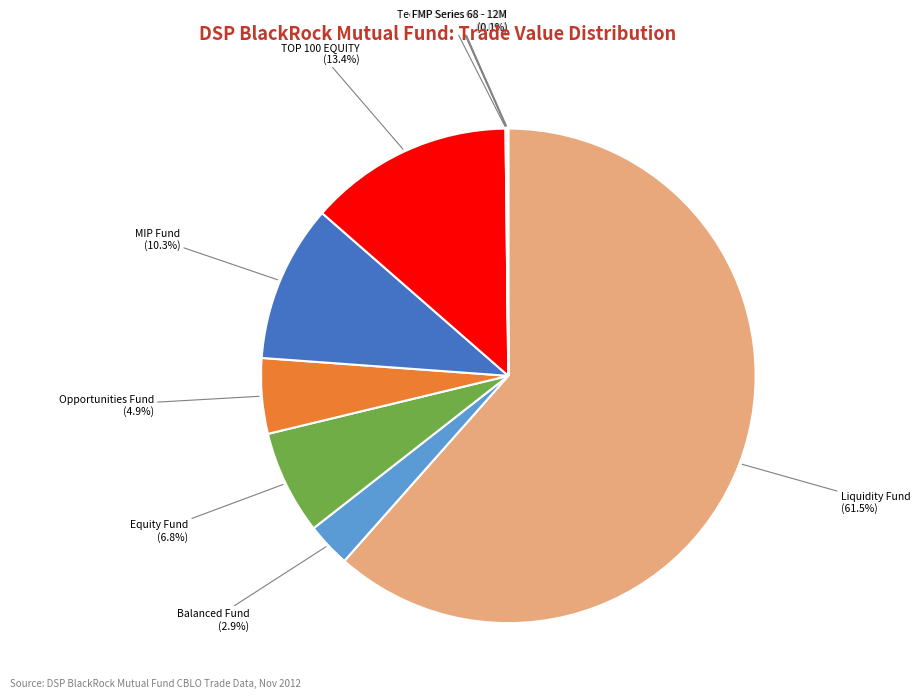

Is there any slice that represents more than half of the pie?

Yes